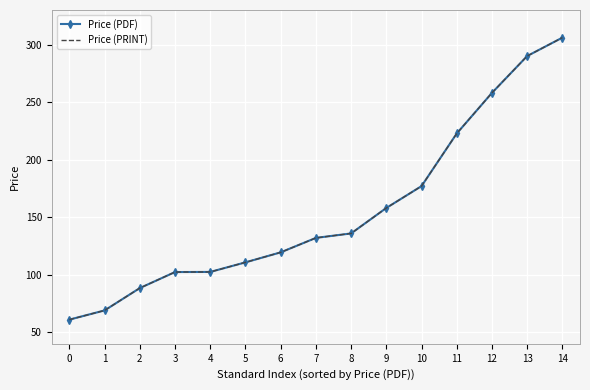

How many values in the Price (PRINT) series are below 132?

7